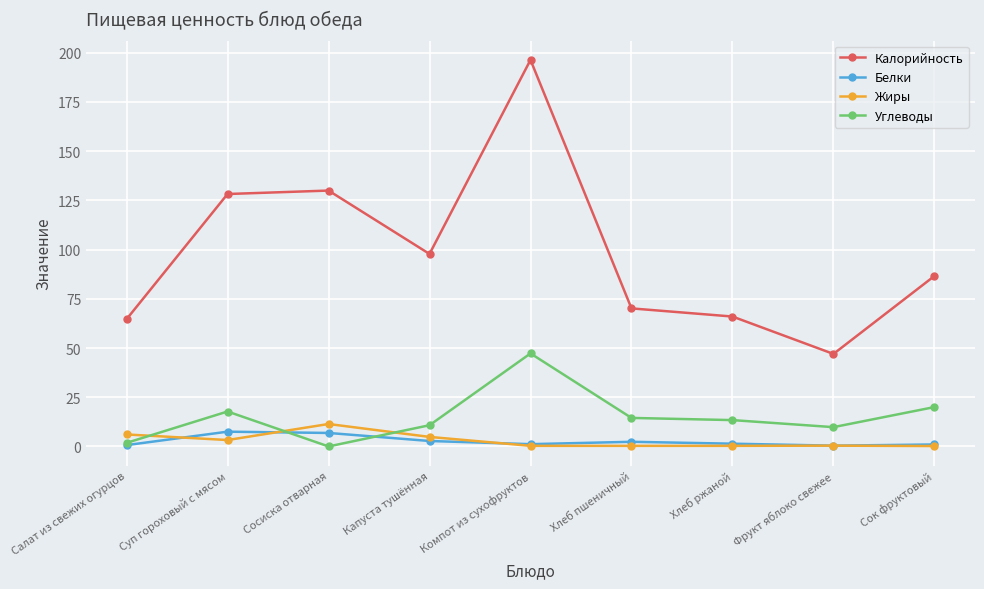

Which series changed the most between Хлеб пшеничный and Сок фруктовый?

Калорийность